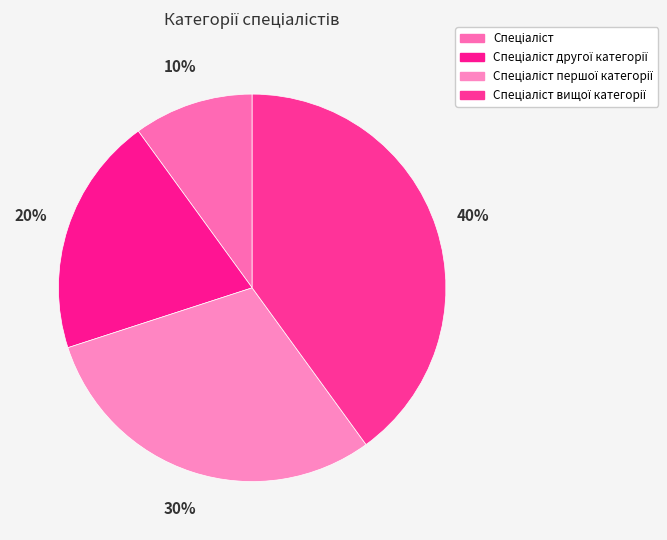

What is the ratio of the value at Спеціаліст другої категорії to the value at Спеціаліст першої категорії?

0.7